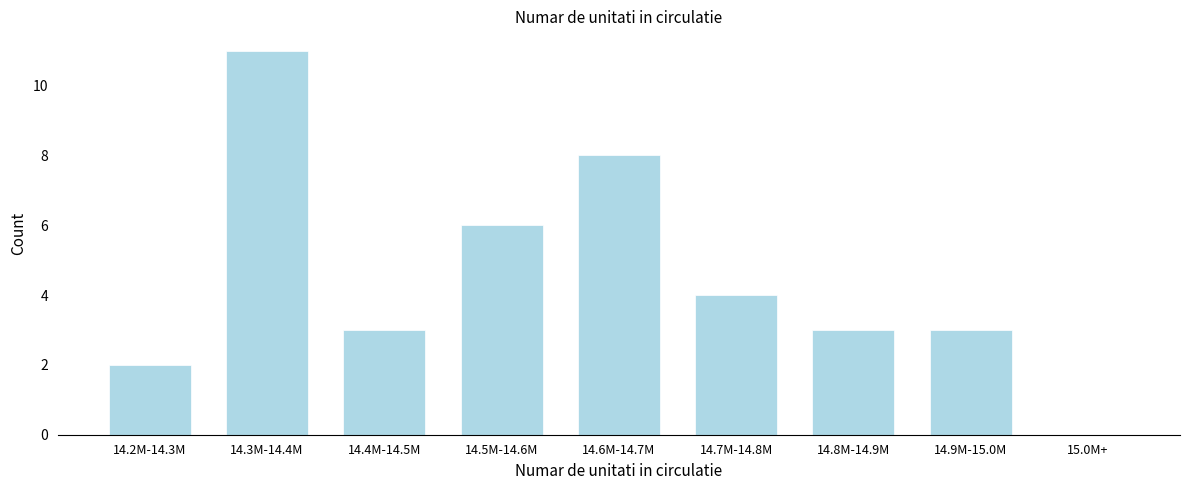

Reading right to left, extract all data points from this chart.

15.0M+=0	14.9M-15.0M=3	14.8M-14.9M=3	14.7M-14.8M=4	14.6M-14.7M=8	14.5M-14.6M=6	14.4M-14.5M=3	14.3M-14.4M=11	14.2M-14.3M=2